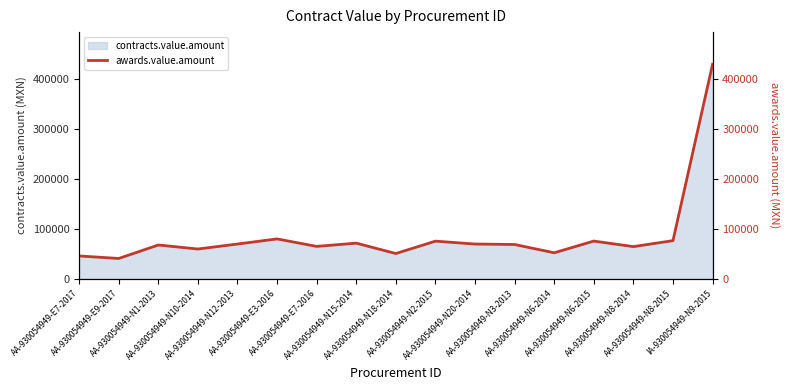

What is the smallest value displayed?

40487.7